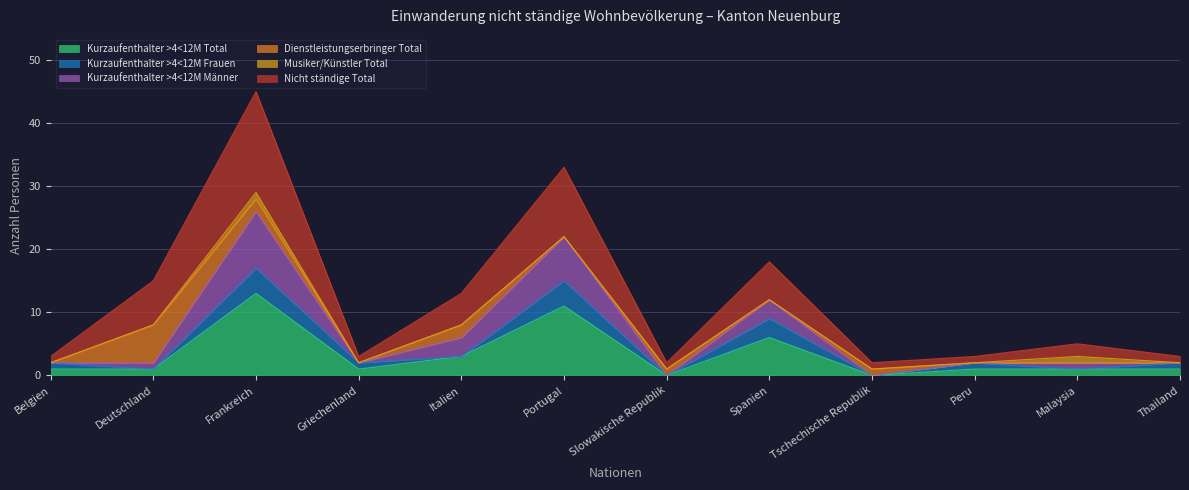

True or false: Nicht ständige Total and Kurzaufenthalter >4<12M Total cross at least once.

False